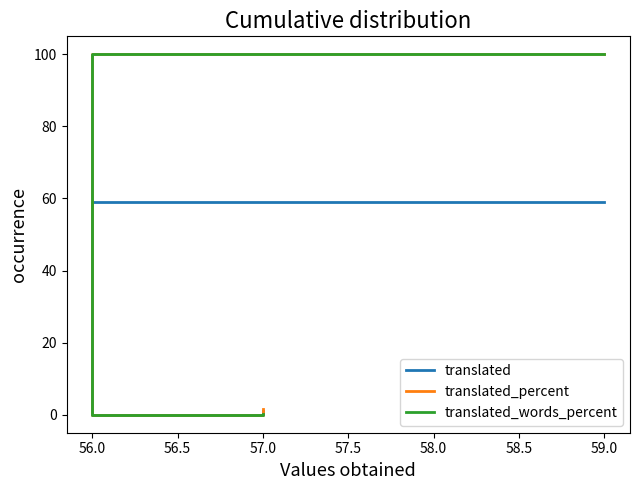

What is the label of the 2nd point from the left?

56.0